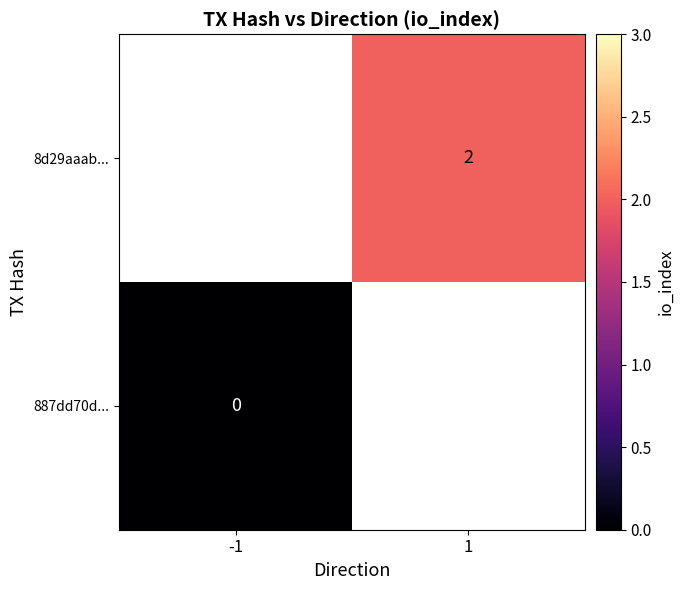

Count the number of categories in the chart.

2